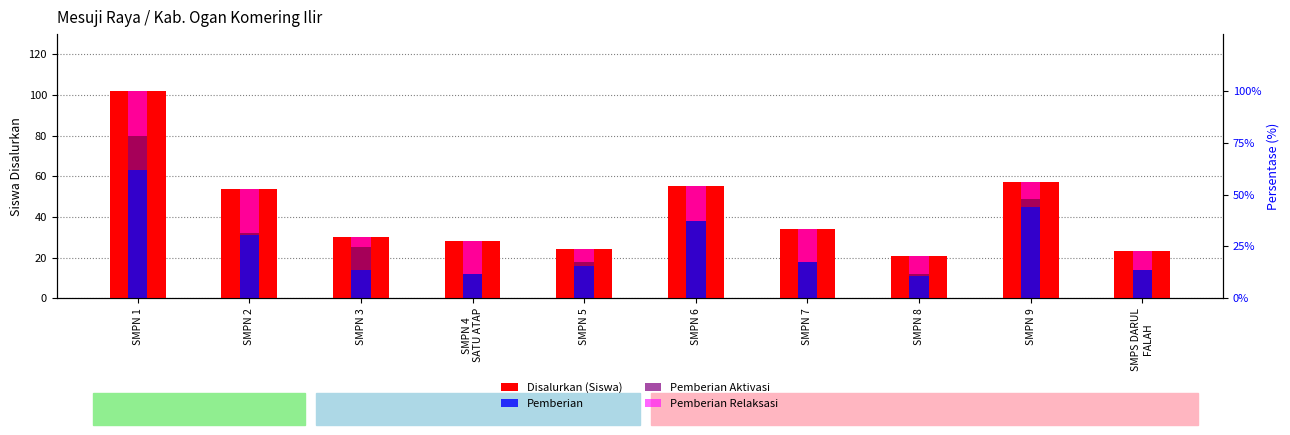

What are all the series names shown in the legend?

Disalurkan (Siswa), Pemberian, Pemberian Aktivasi, Pemberian Relaksasi